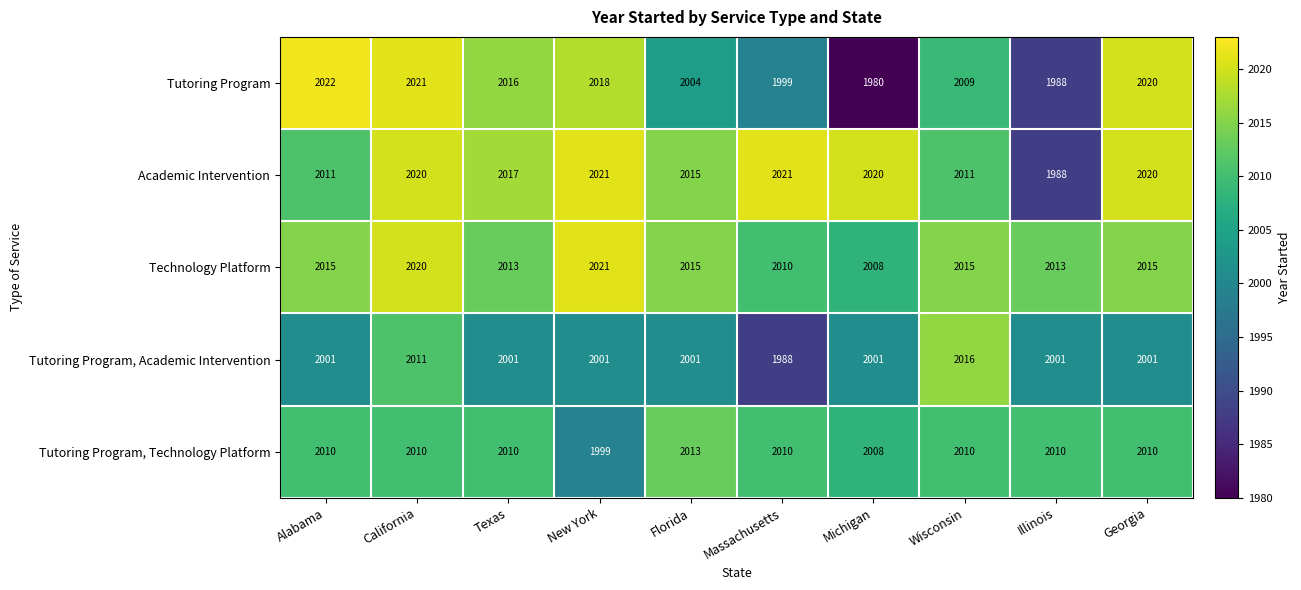

How many Technology Platform values are between 2013 and 2015?

6